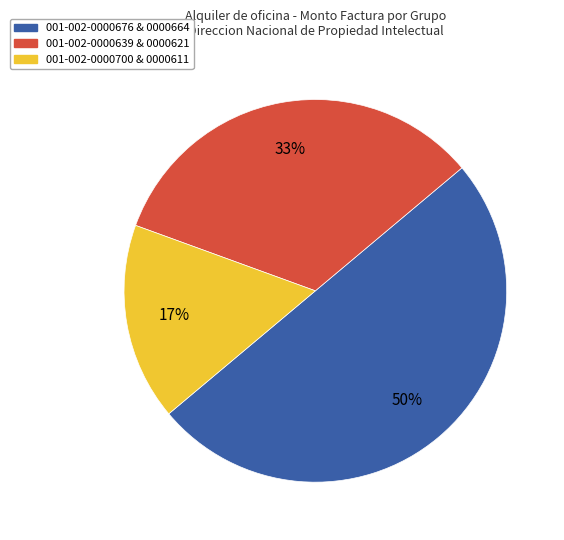

Rank the categories by value from highest to lowest.

001-002-0000676 & 0000664, 001-002-0000639 & 0000621, 001-002-0000700 & 0000611